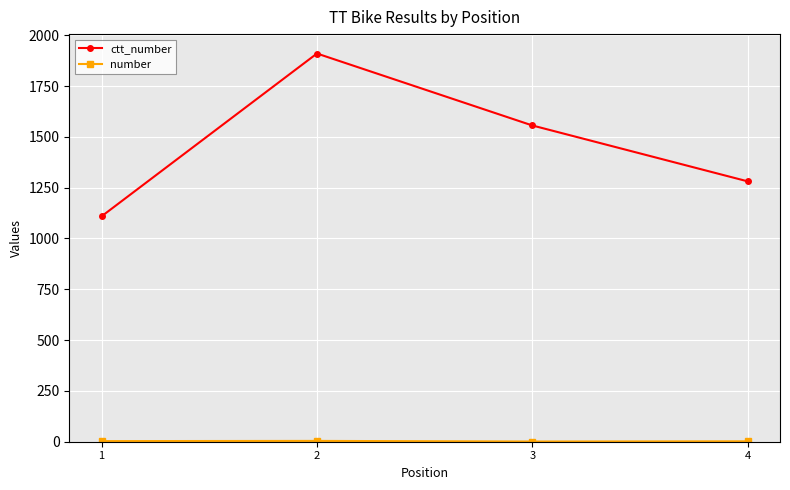

Is it true that number equals 4 at 2?

True